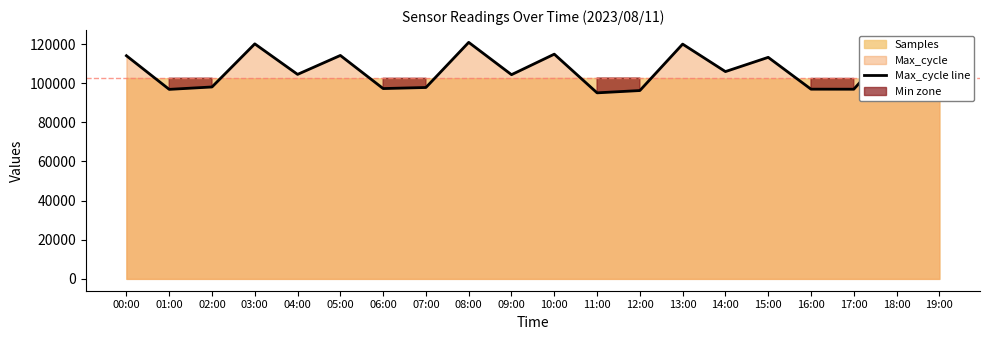

At which label is the value closest to 108055?

14:00